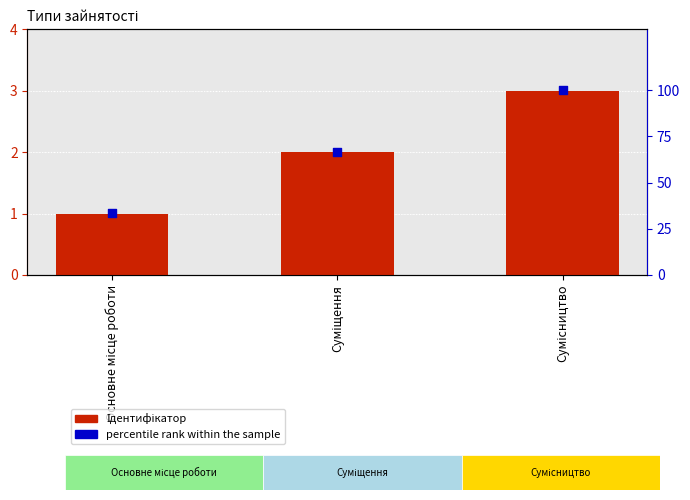

What is the total value across all series at Сумісництво?

103.0